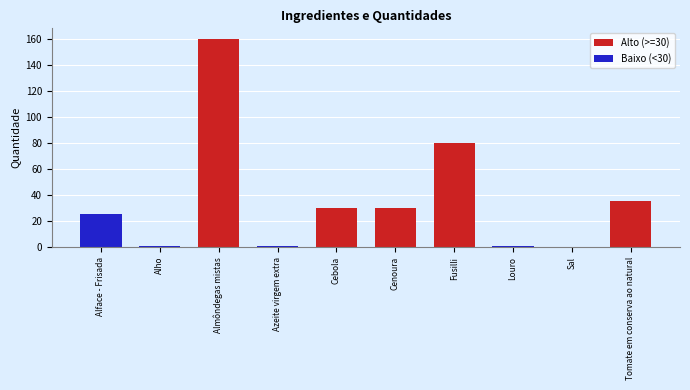

Between Alho and Almôndegas mistas, which is larger?

Almôndegas mistas